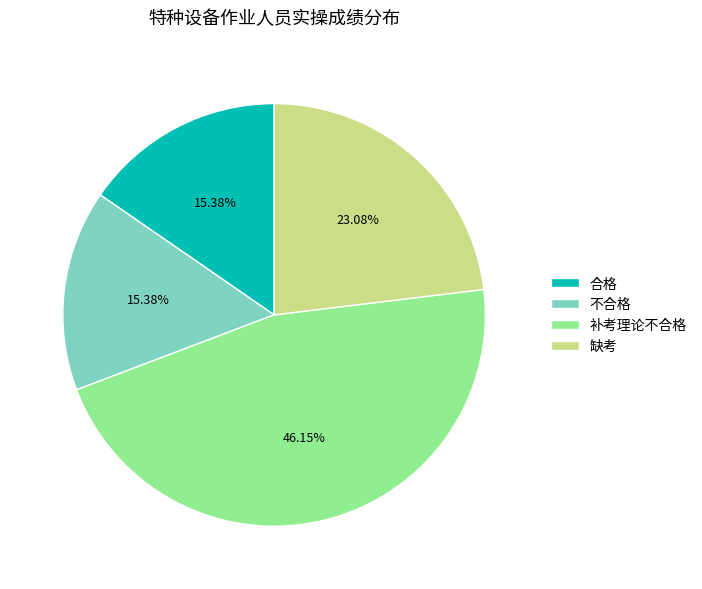

What is the largest slice in the pie chart?

补考理论不合格